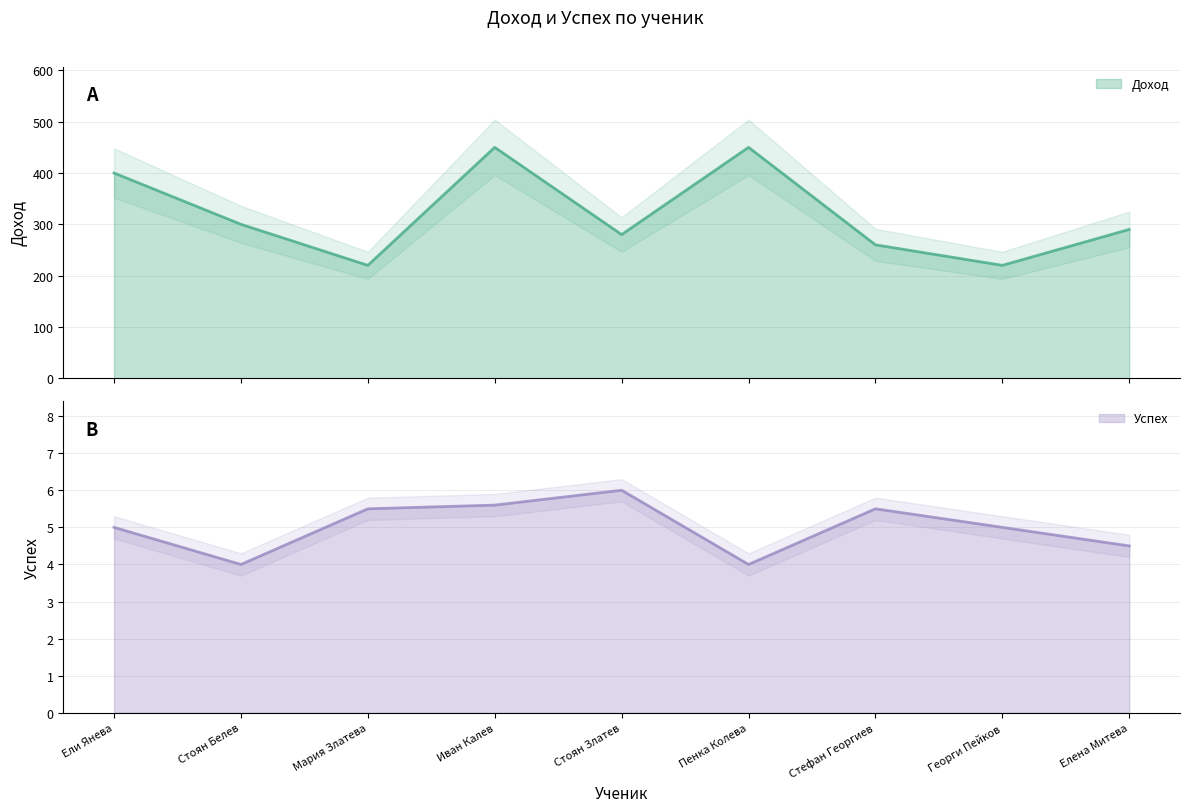

Does the chart have visible grid lines?

Yes